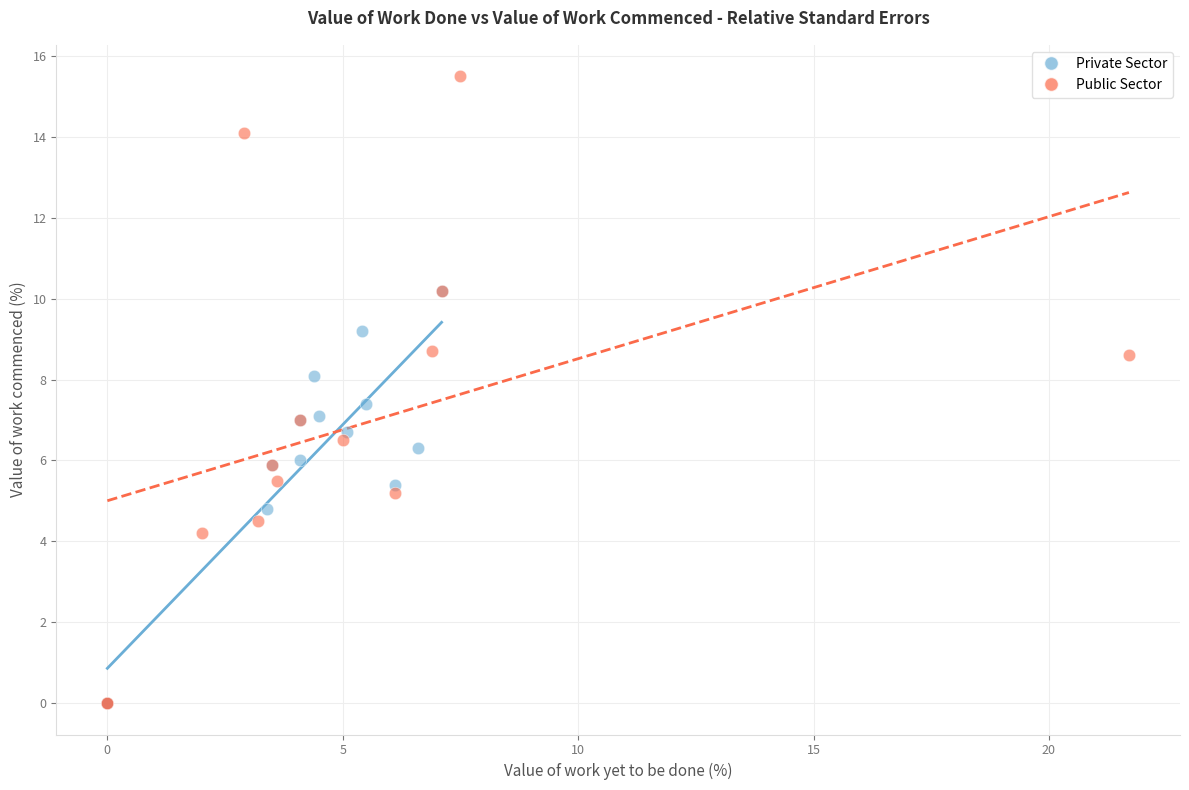

Which series has the widest spread of Y values?

Public Sector